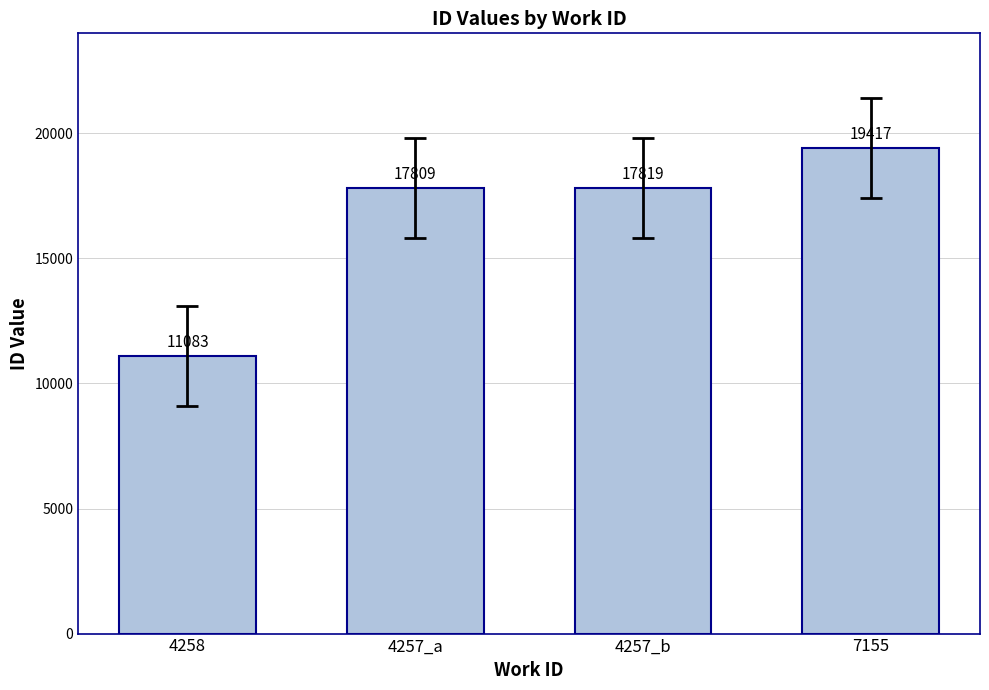

How many distinct data groups are displayed?

1